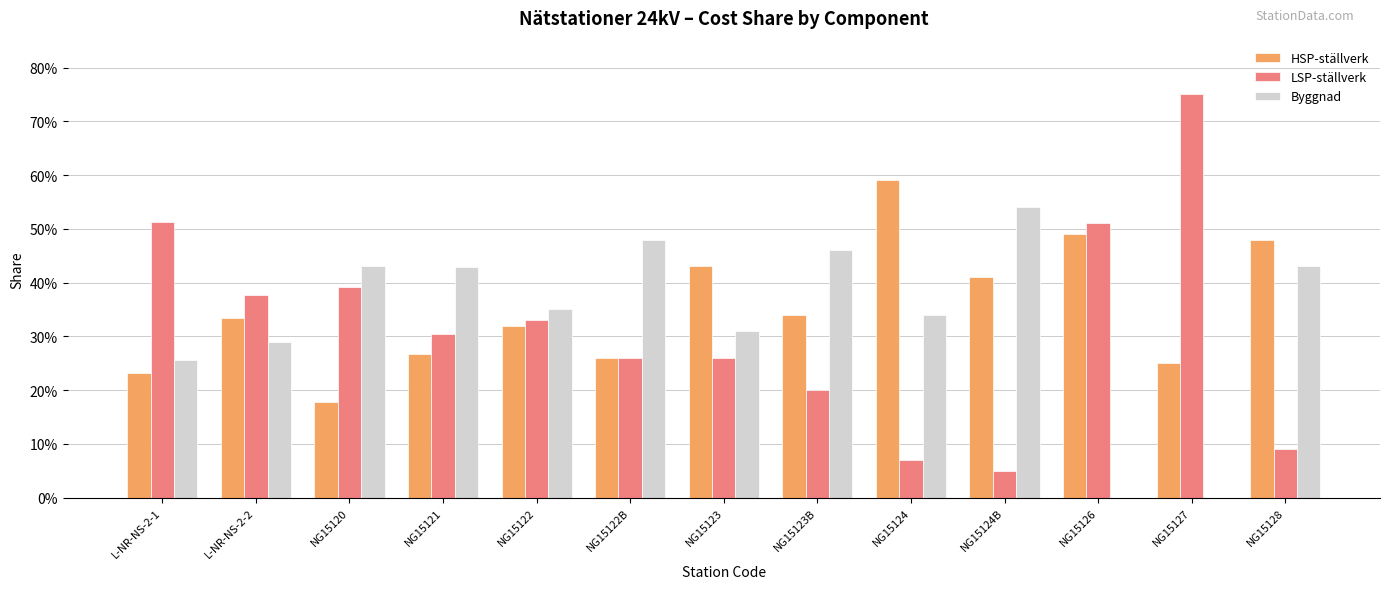

What is the sum of all Byggnad values?

4.3